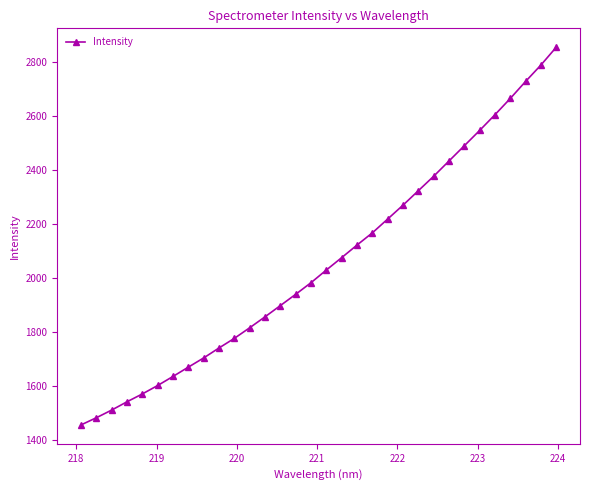

What is the smallest value displayed?

1456.7